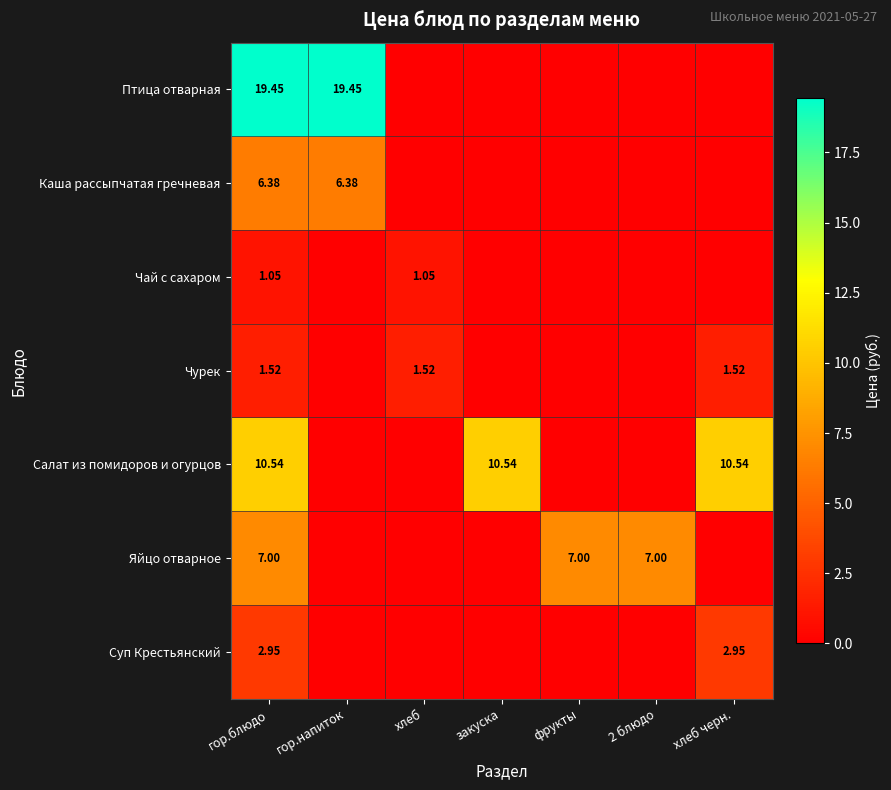

At гор.блюдо, list the series in order from largest to smallest.

Птица отварная, Салат из помидоров и огурцов, Яйцо отварное, Каша рассыпчатая гречневая, Суп Крестьянский, Чурек, Чай с сахаром